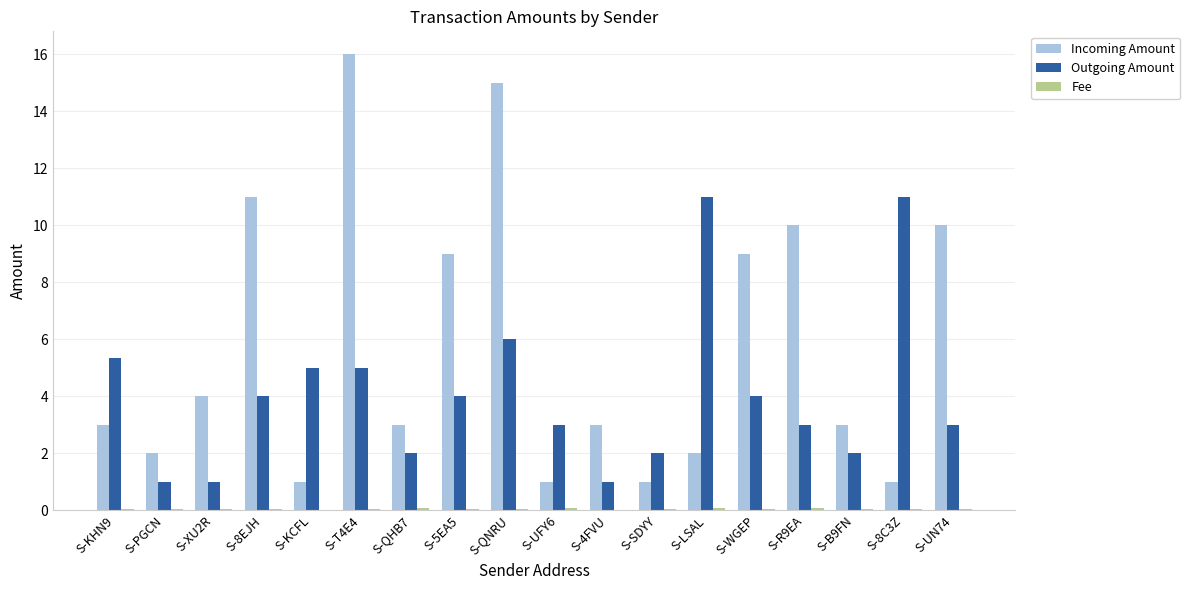

Which series has the largest total across all categories?

Incoming Amount